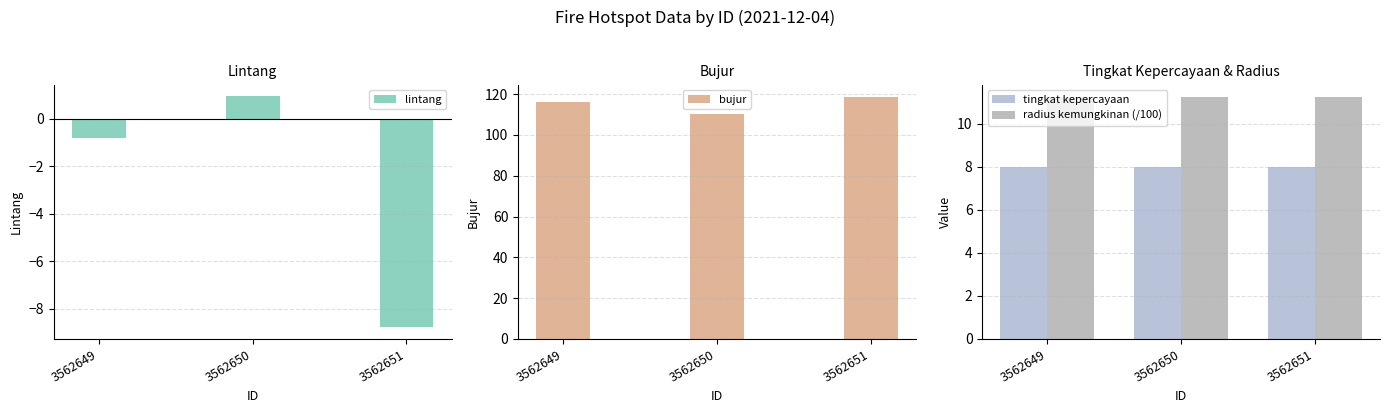

What is the difference between the lintang values at 3562650 and 3562649?

1.8